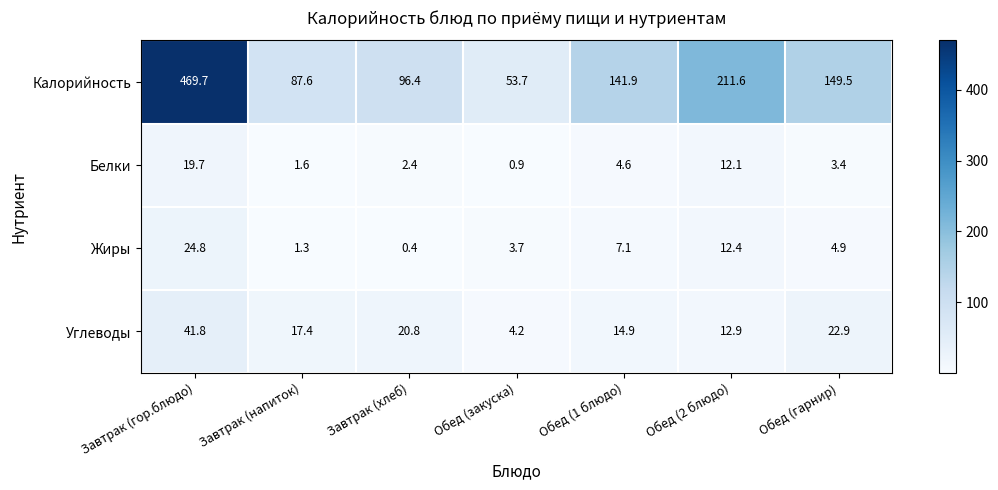

At which category does the chart reach its peak across all series?

Завтрак (гор.блюдо)